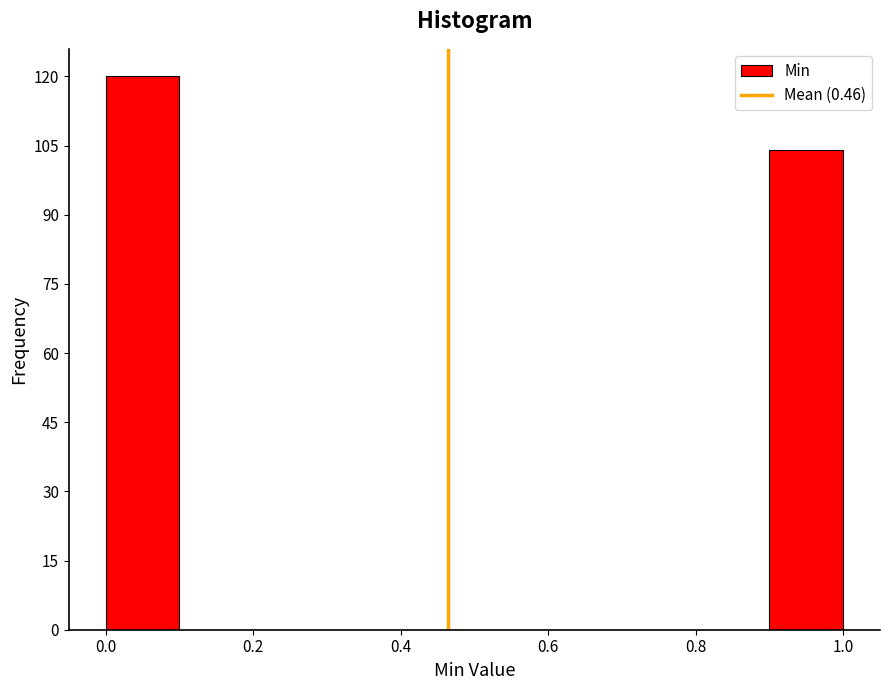

Reading left to right, transcribe this chart: for each bar, give the range it covers on the x-axis and its height. The values are not printed on the chart, so give them approximately, as read against the axis.

0.0 to 0.1: 120
0.1 to 0.2: 0
0.2 to 0.3: 0
0.3 to 0.4: 0
0.4 to 0.5: 0
0.5 to 0.6: 0
0.6 to 0.7: 0
0.7 to 0.8: 0
0.8 to 0.9: 0
0.9 to 1.0: 104